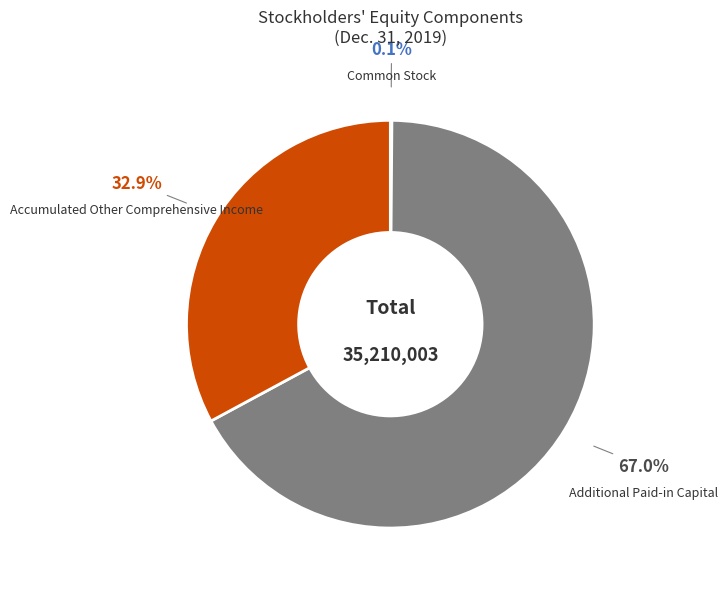

What is the ratio of the value at Additional Paid-in Capital to the value at Accumulated Other Comprehensive Income?

2.0